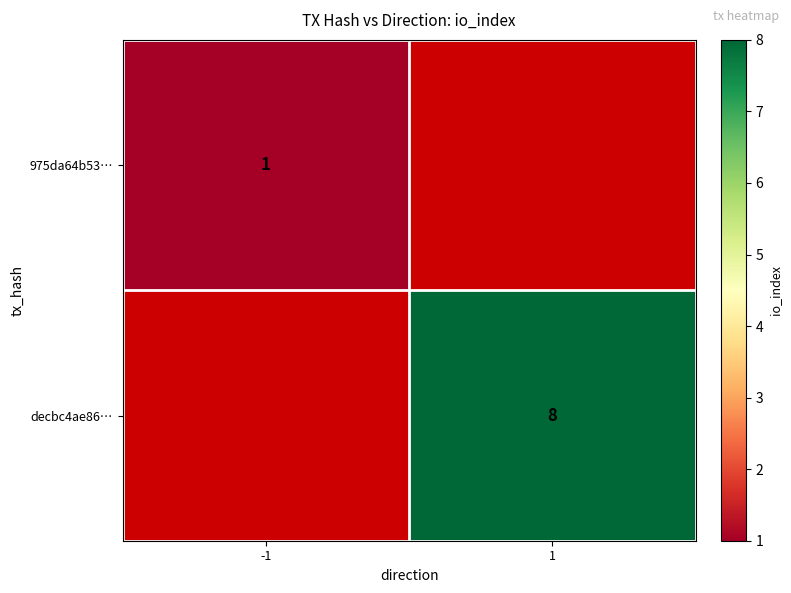

Is the value of 975da64b53… at -1 greater than the value of decbc4ae86… at 1?

No